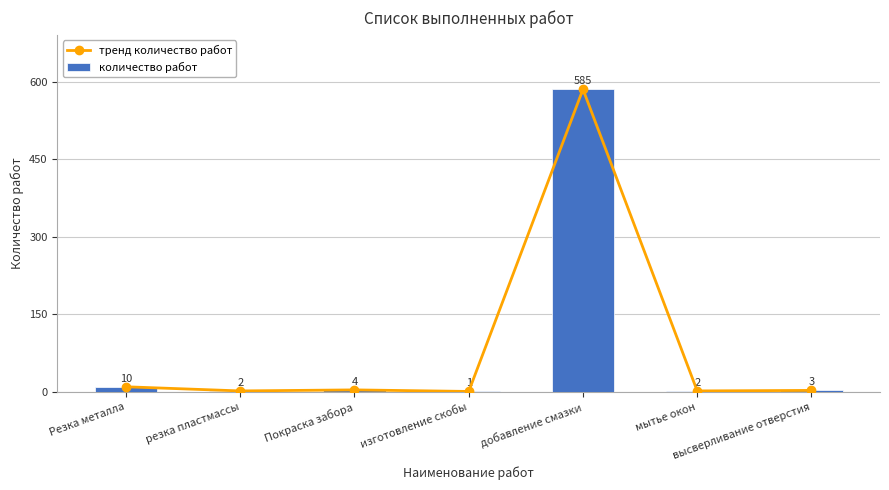

At how many categories does at least one series exceed 410?

1